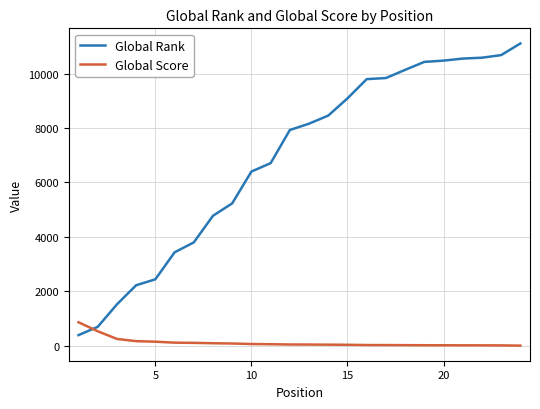

True or false: Global Score and Global Rank cross at least once.

True